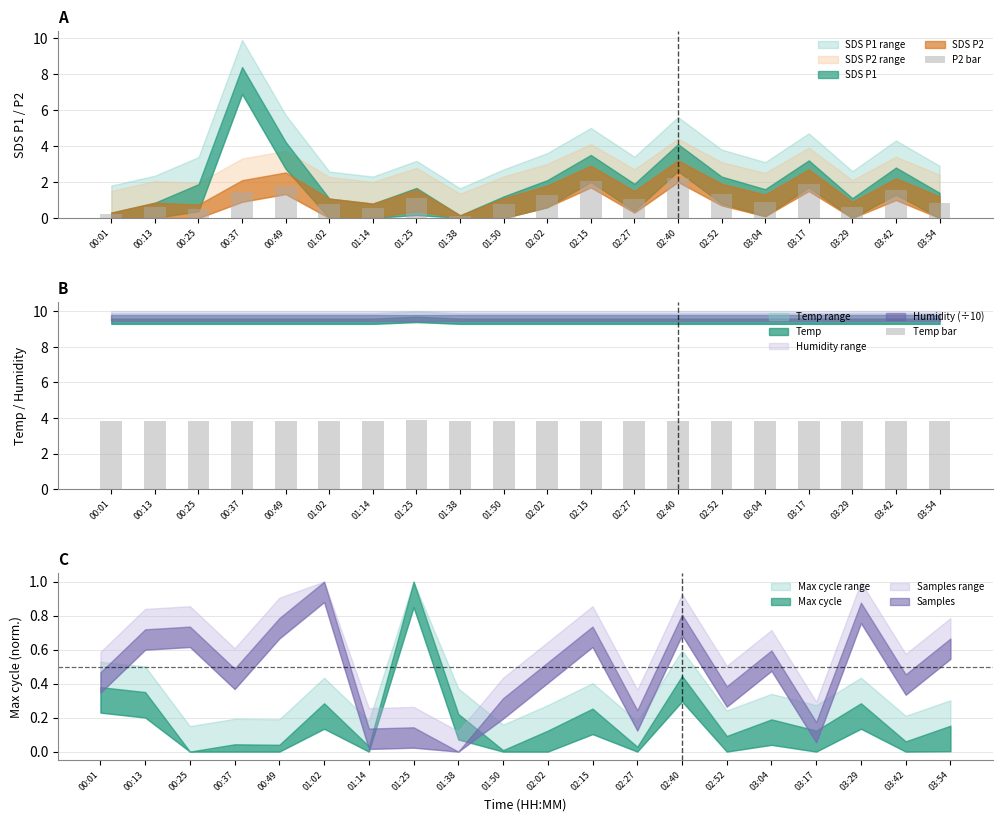

What is the difference between the second highest and second lowest values in the P2 bar series?

1.8